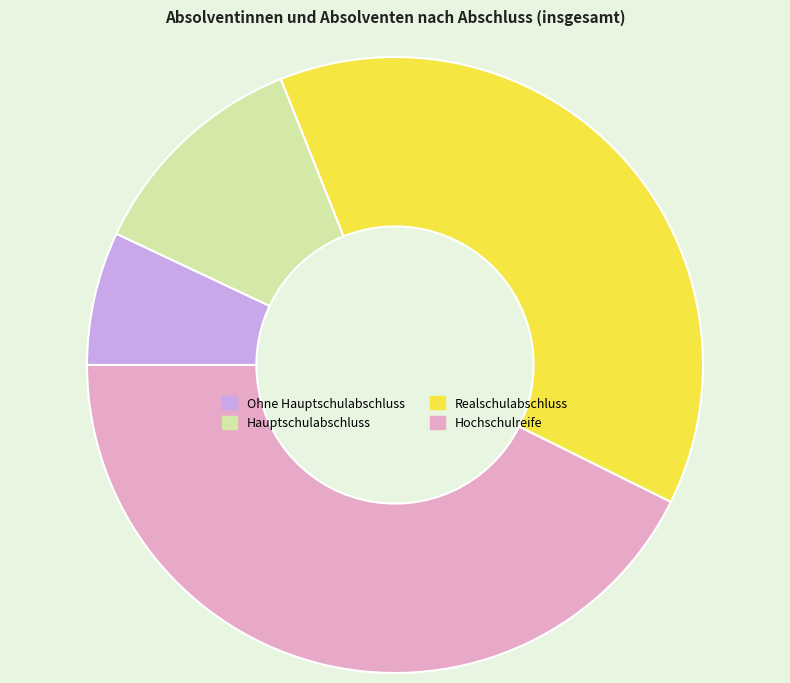

How many slices are in this pie chart?

4